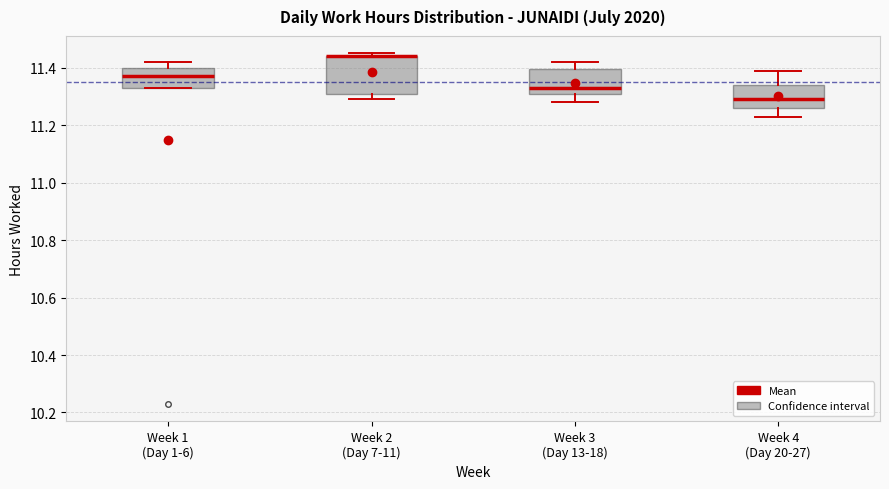

Comparing the boxes themselves (not the whiskers), which one is the tallest?

Week 2 (Day 7-11)